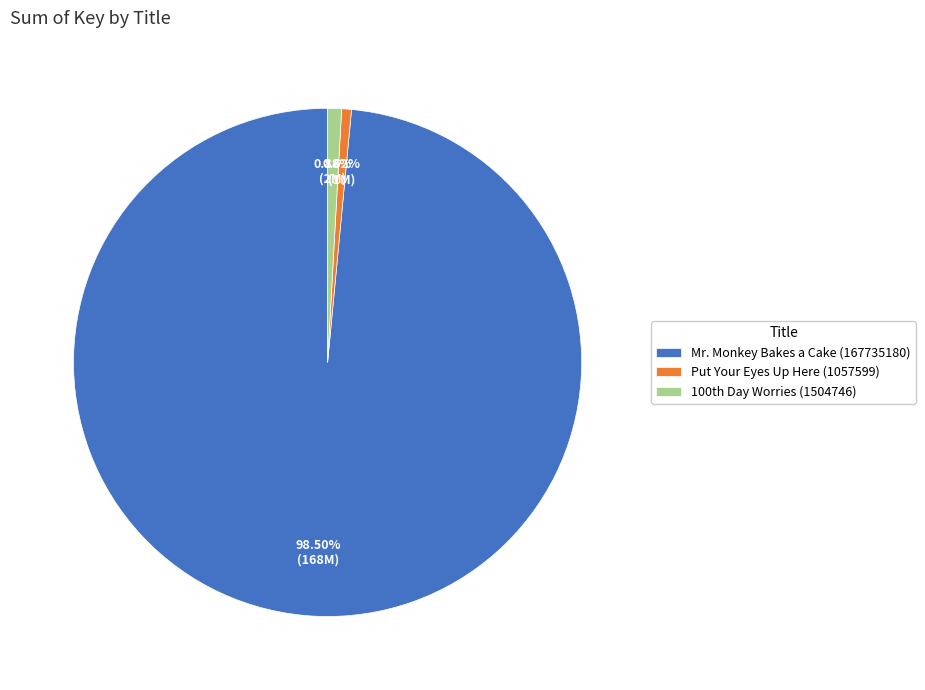

Which category has the biggest portion of the pie?

Mr. Monkey Bakes a Cake (167735180)